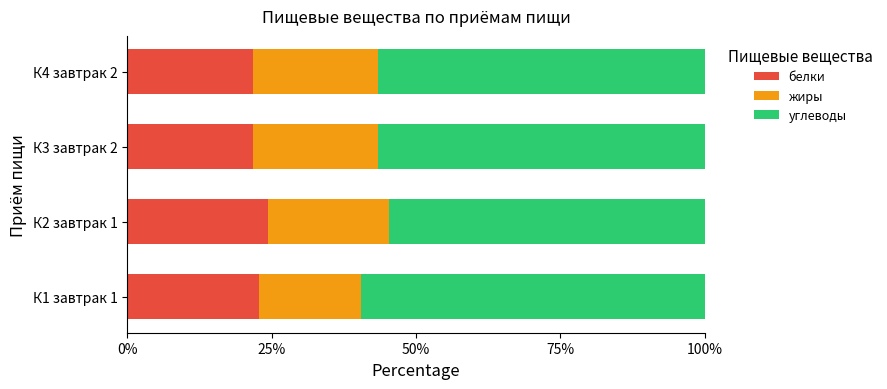

What is the lowest value of the белки series?

21.9